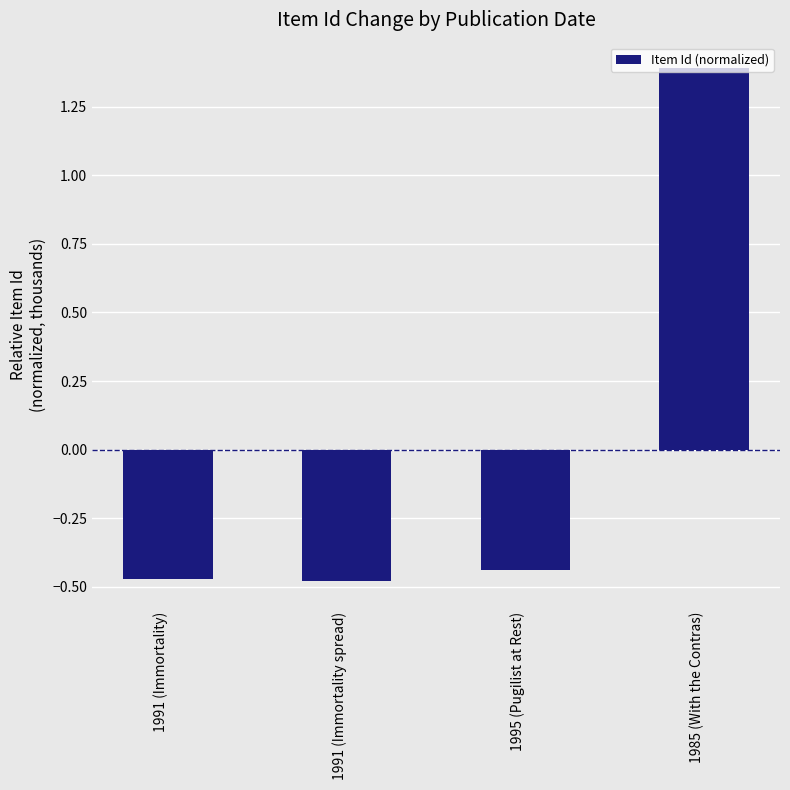

What is the label of the 2nd bar from the left?

1991 (Immortality spread)